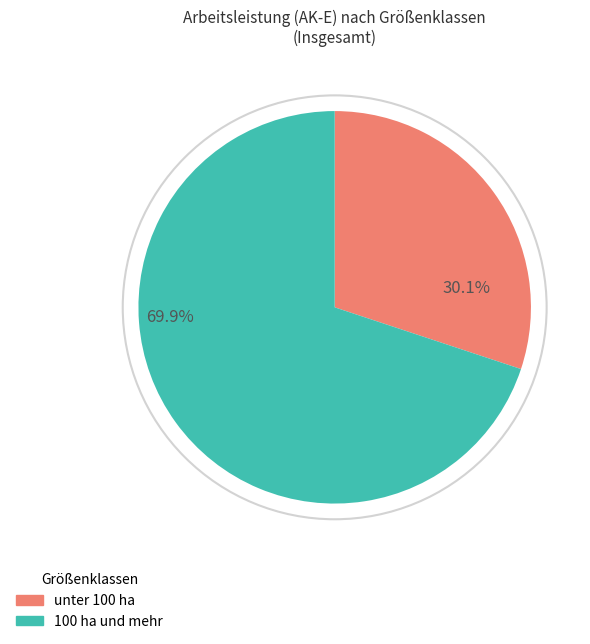

How many segments does this pie chart have?

2